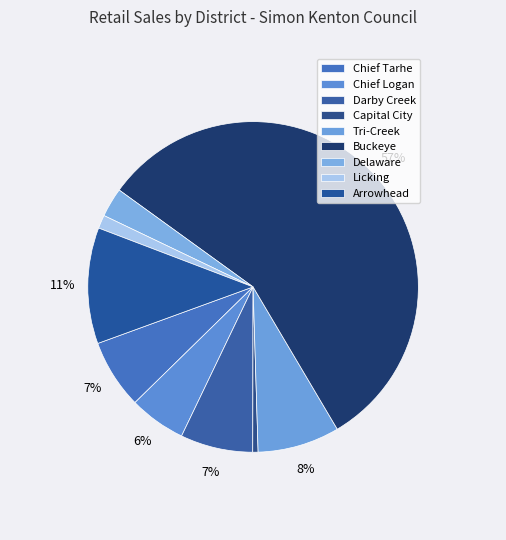

Count the number of slices in the pie.

9